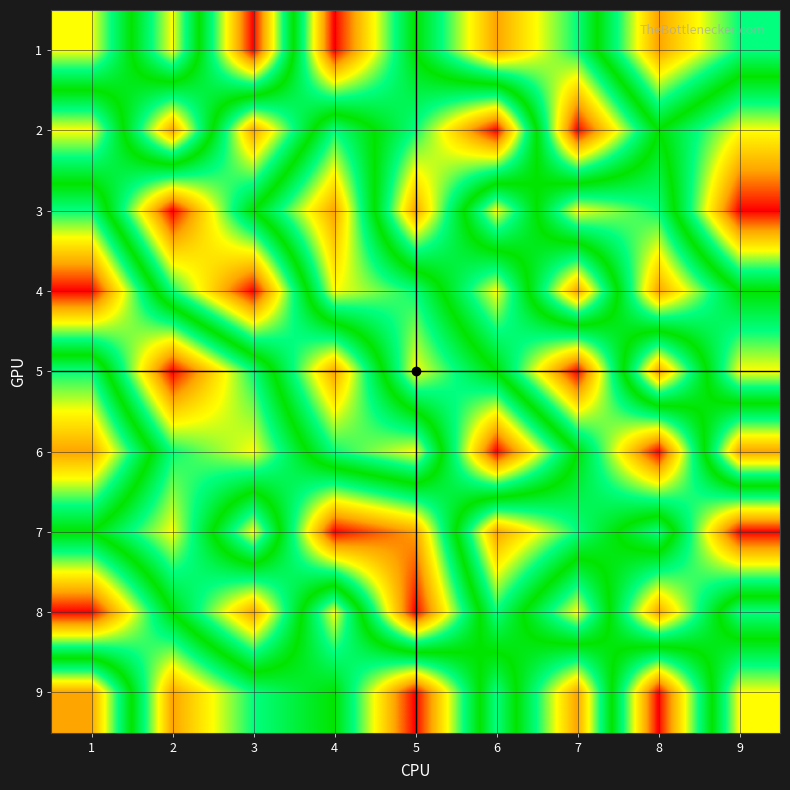

What is the minimum value shown in the chart?

1